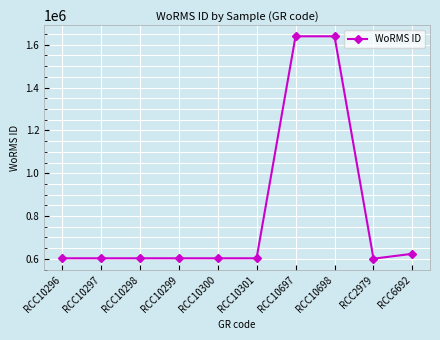

What is the value of the 1st point from the left?

602750